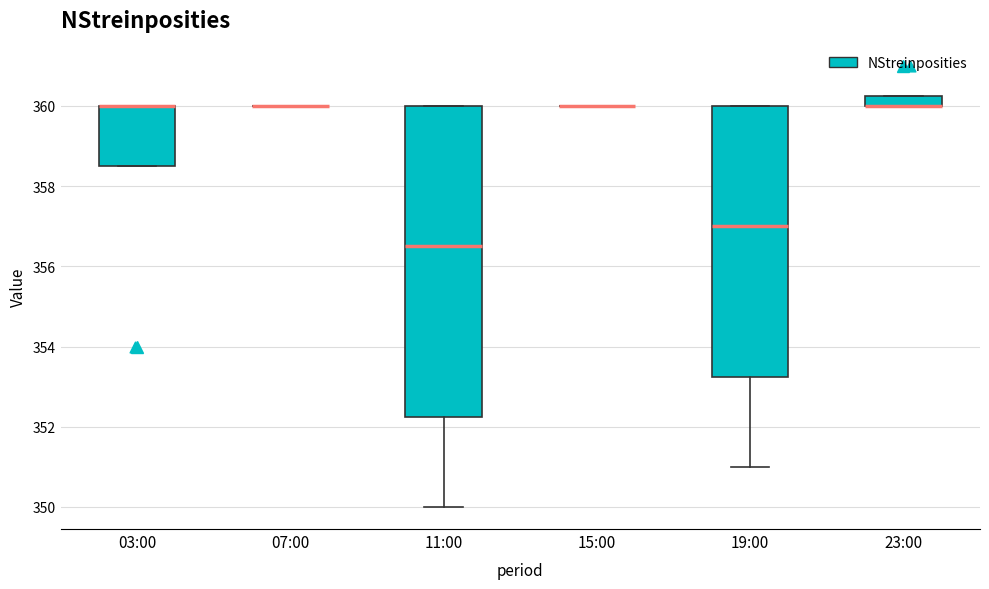

Comparing the boxes themselves (not the whiskers), which one is the tallest?

11:00